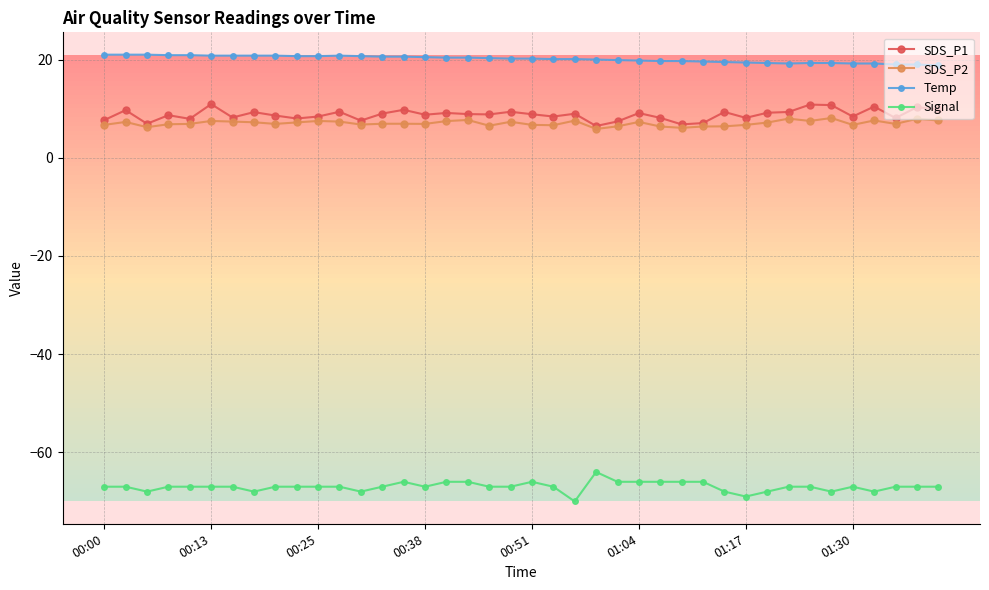

What is the value of the SDS_P1 point at the 28th from the left?

6.8